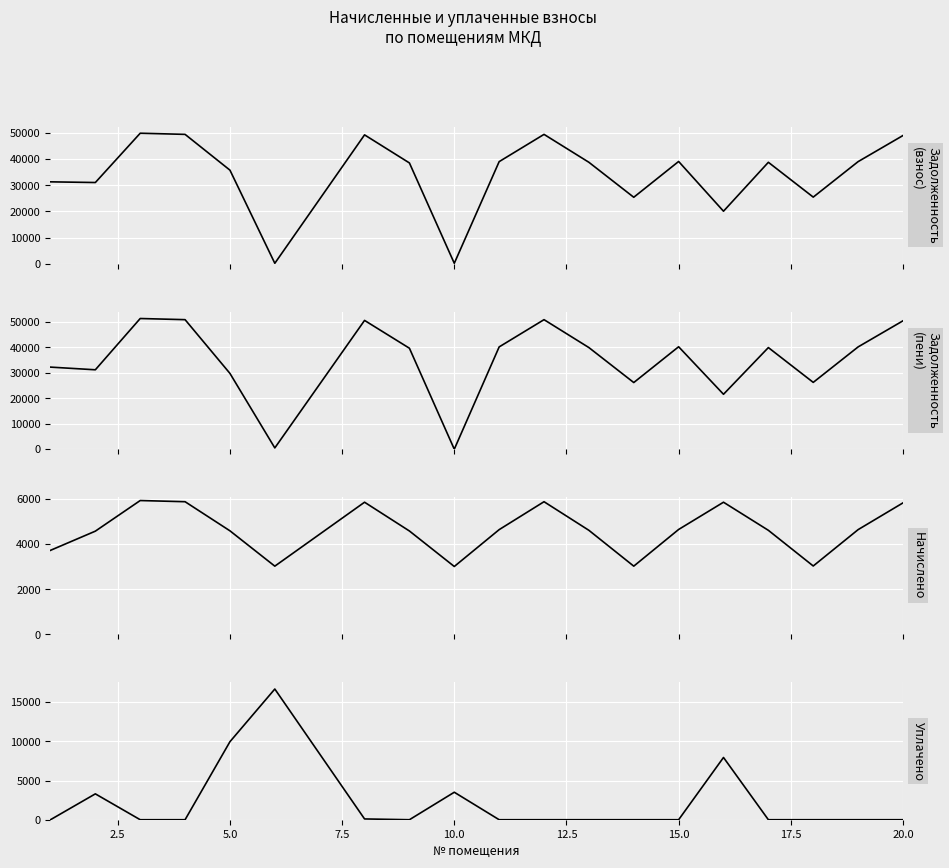

True or false: задолженность (пени) and задолженность (взнос) cross at least once.

True